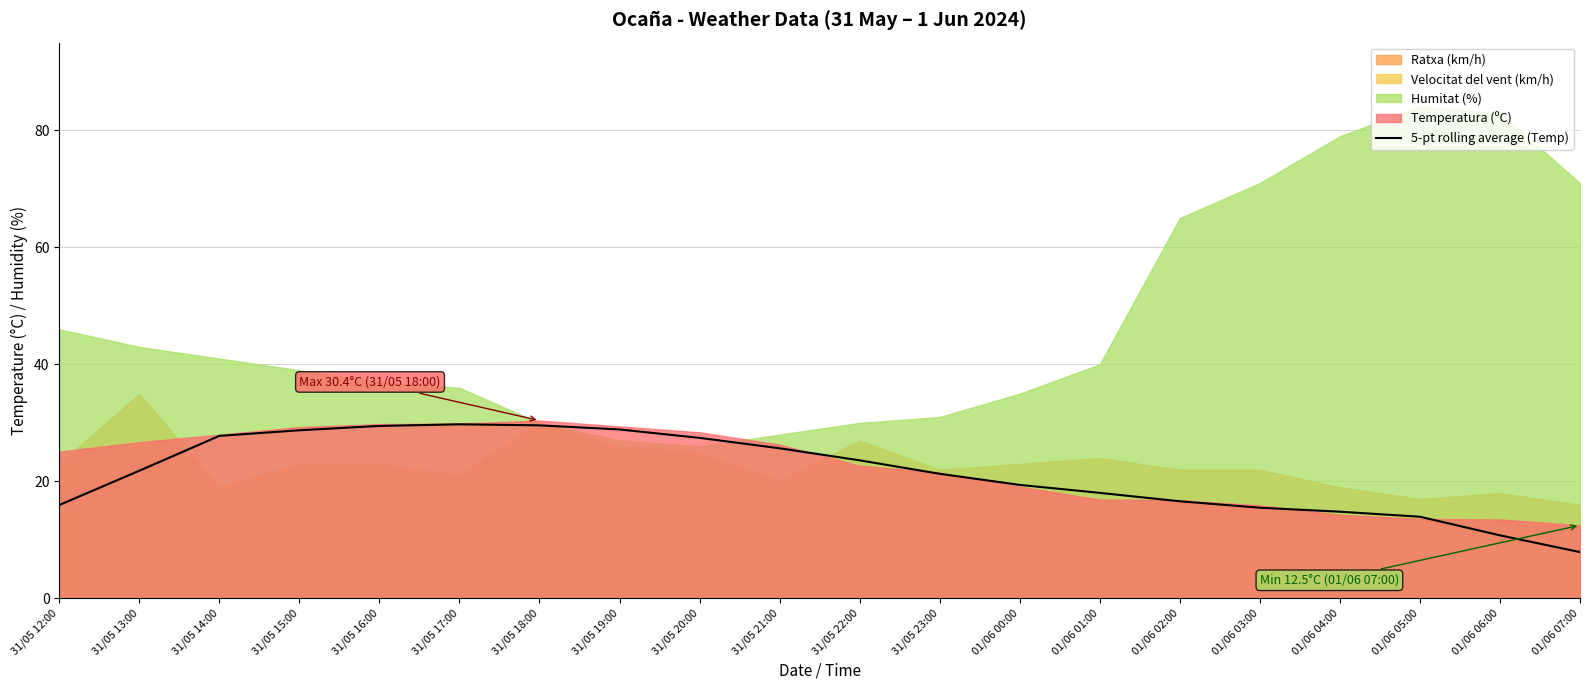

What is the value of the 9th point from the left?

27.4